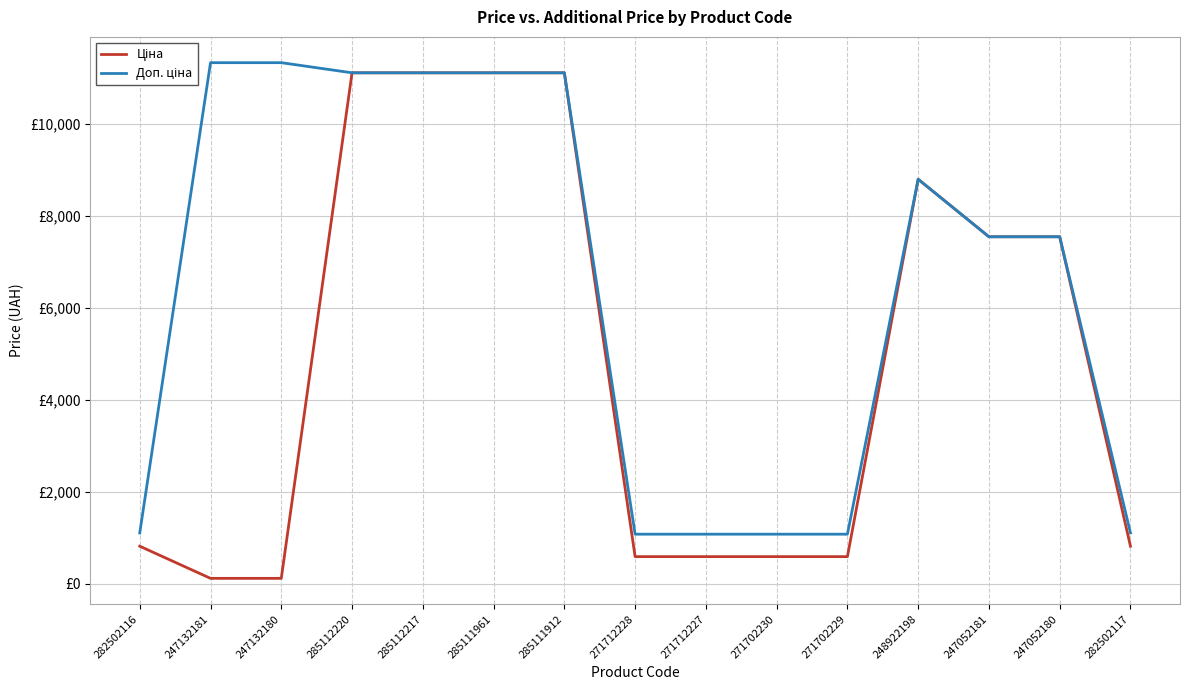

Is this an area chart (filled region under the line)?

No